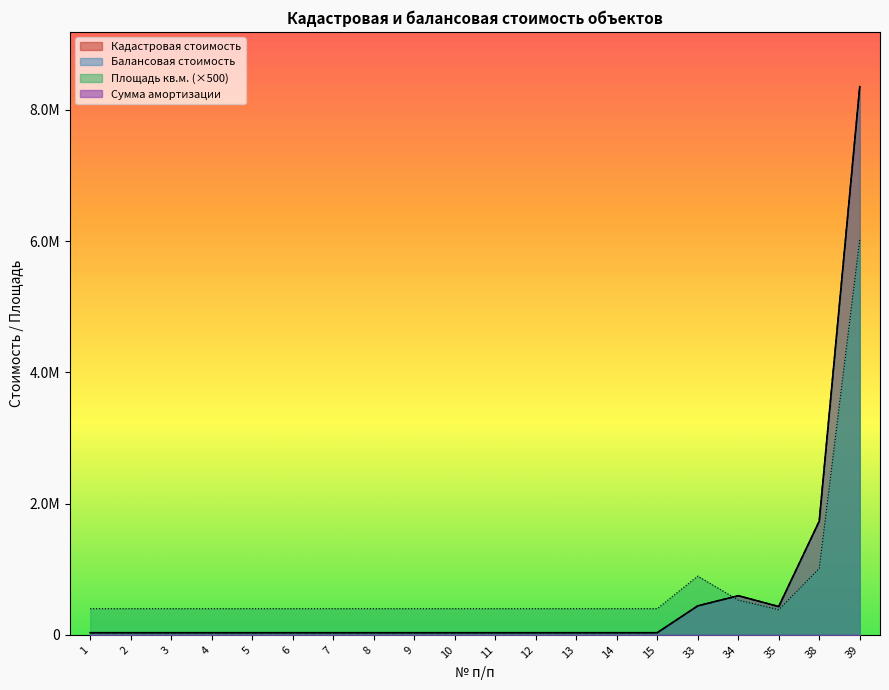

The value of Кадастровая стоимость at 9 is 33344.0. True or false?

True